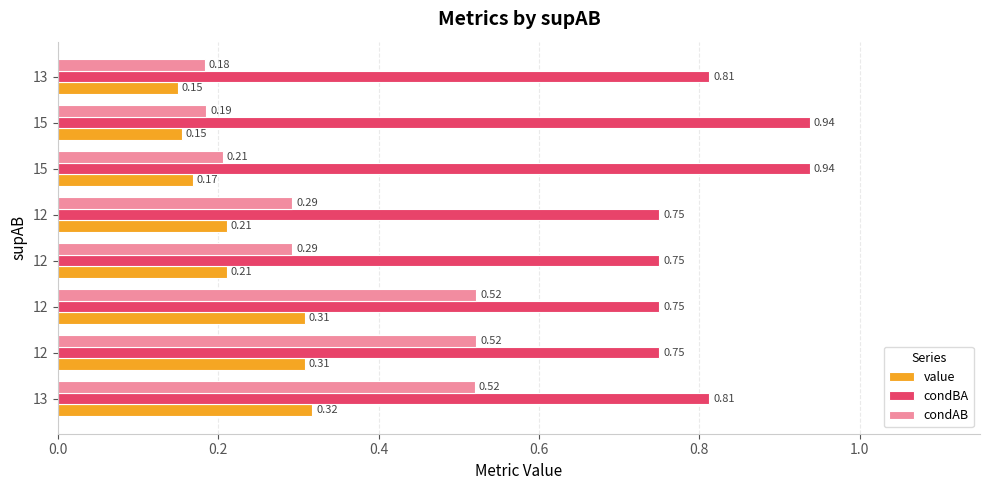

What are all the series names shown in the legend?

value, condBA, condAB